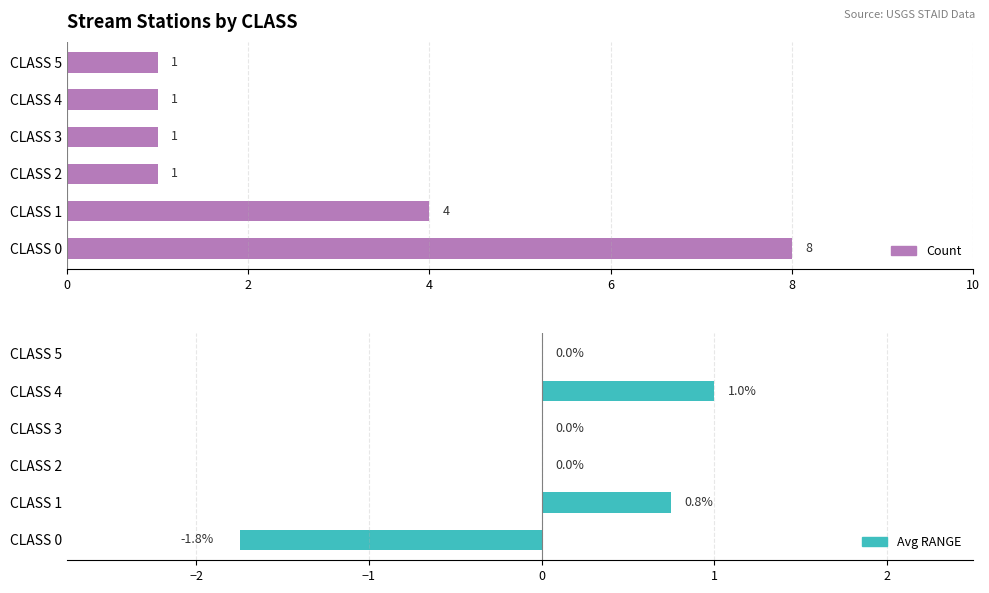

How many data points does each series have?

6